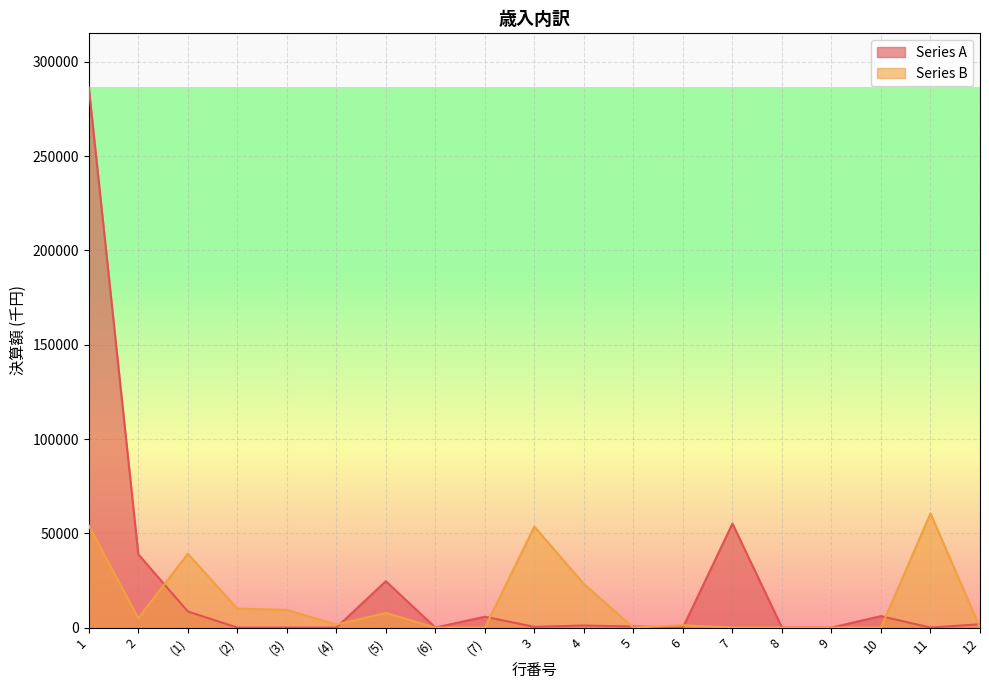

What is the maximum value shown in the chart?

286496